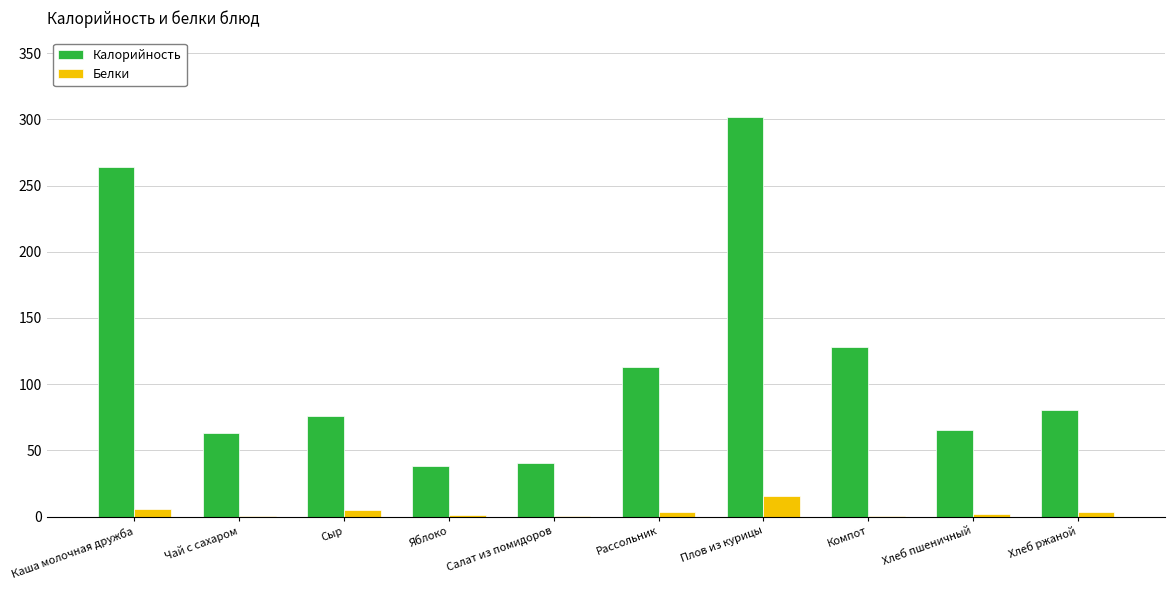

The value of Калорийность at Рассольник is 113.3. True or false?

True